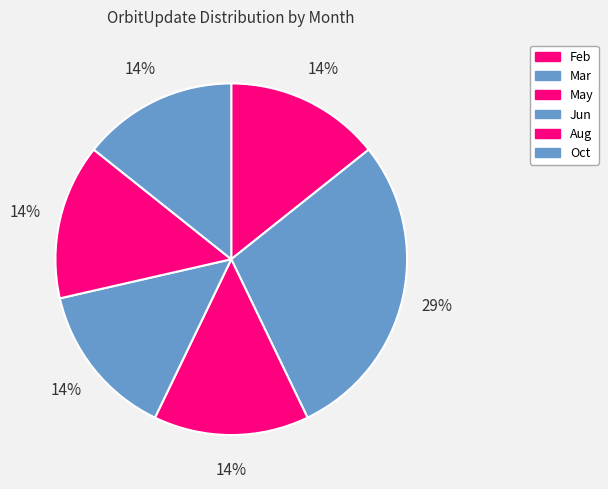

How many segments does this pie chart have?

6